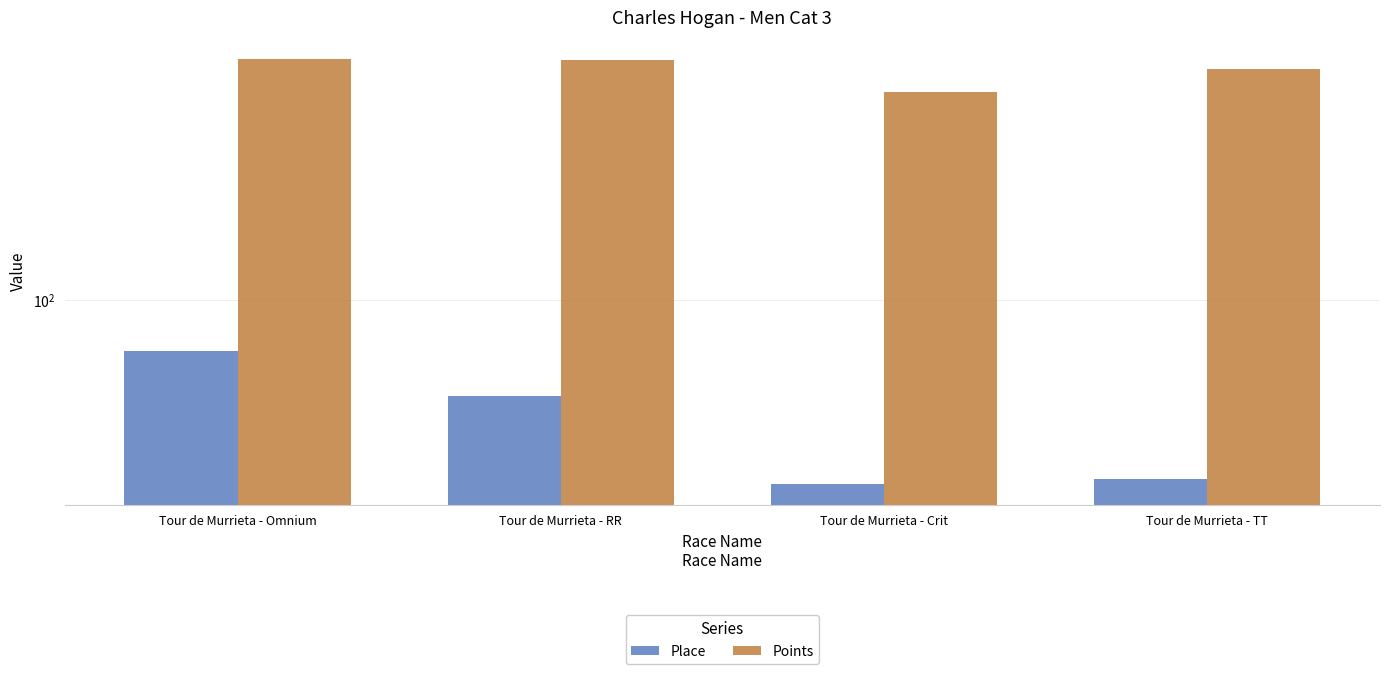

The Points series shows 182.8 at Tour de Murrieta - TT. True or false?

False